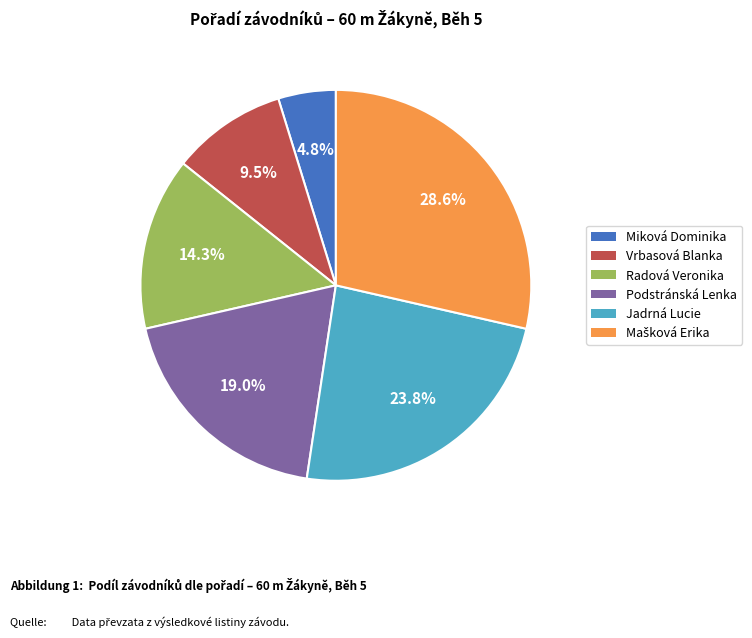

Does Vrbasová Blanka represent more than half of the total?

No